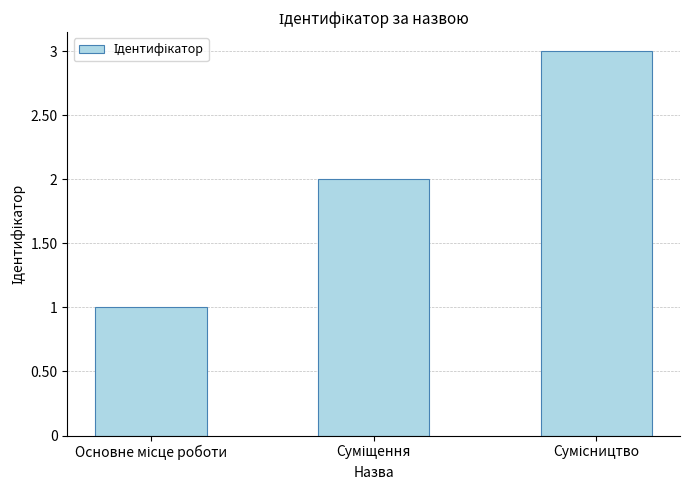

Are the bars grouped side by side (vs. stacked)?

No